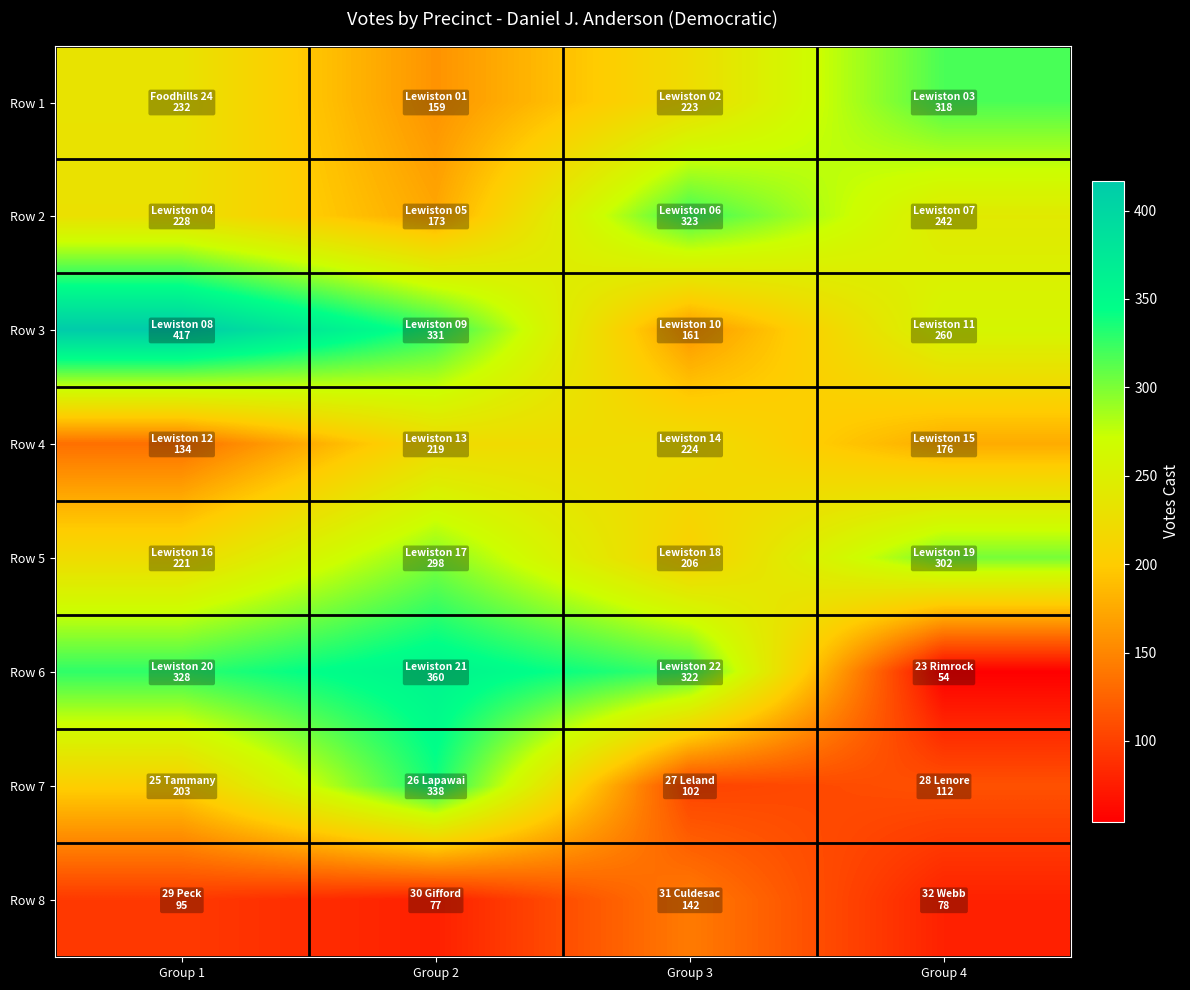

Which series has the largest total across all categories?

Row 3